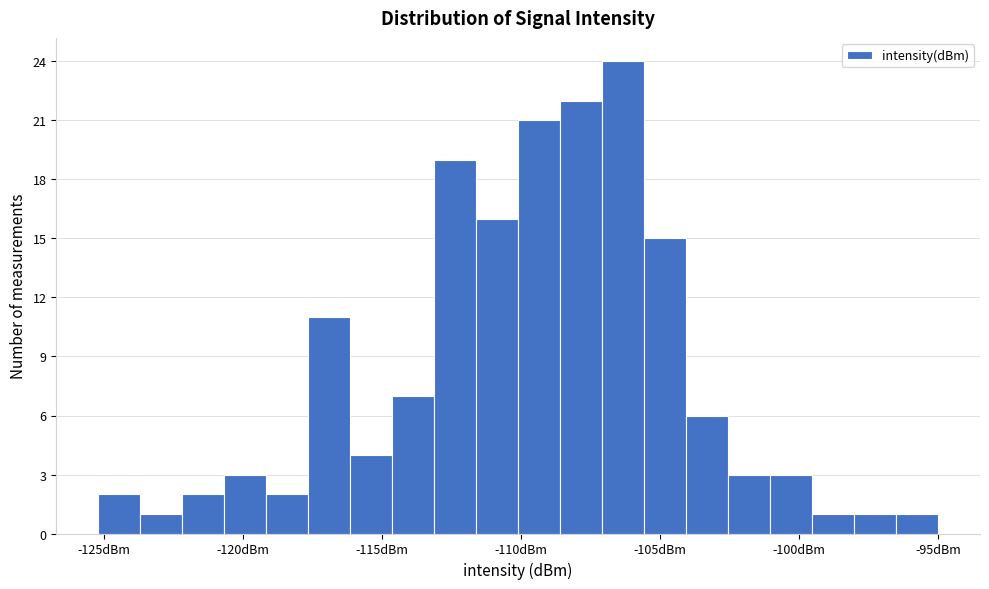

Around what value on the x-axis is the tallest bar? Give the approximate position of its centre, as read against the axis.

-106.5